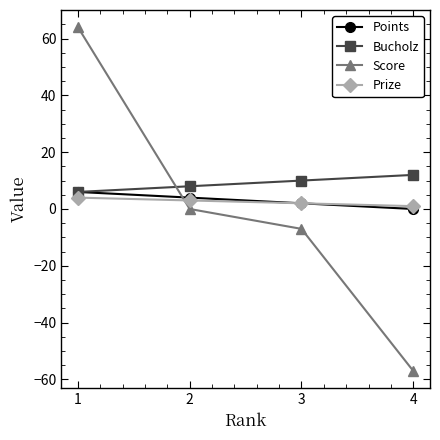

True or false: Score has a value of 64 at 1.

True